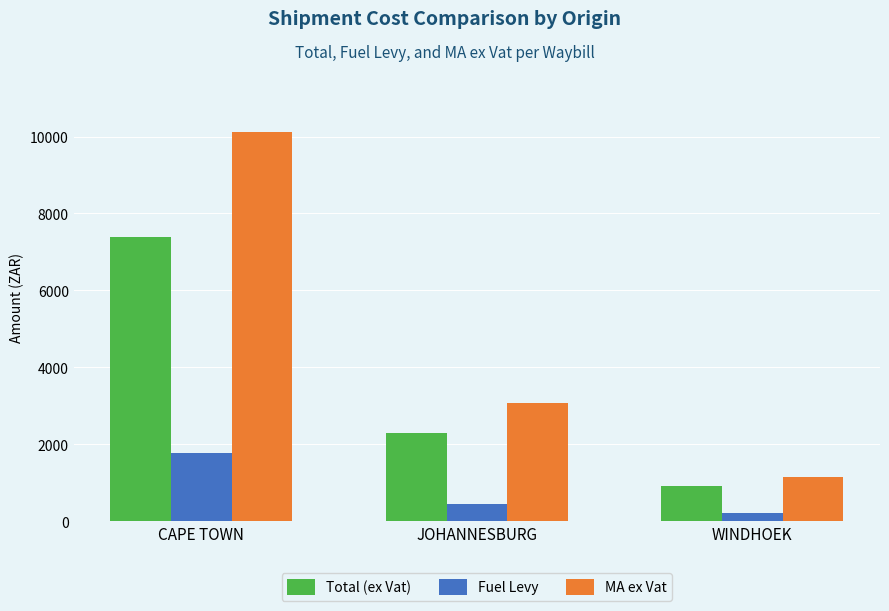

Which series has the widest spread of values?

MA ex Vat